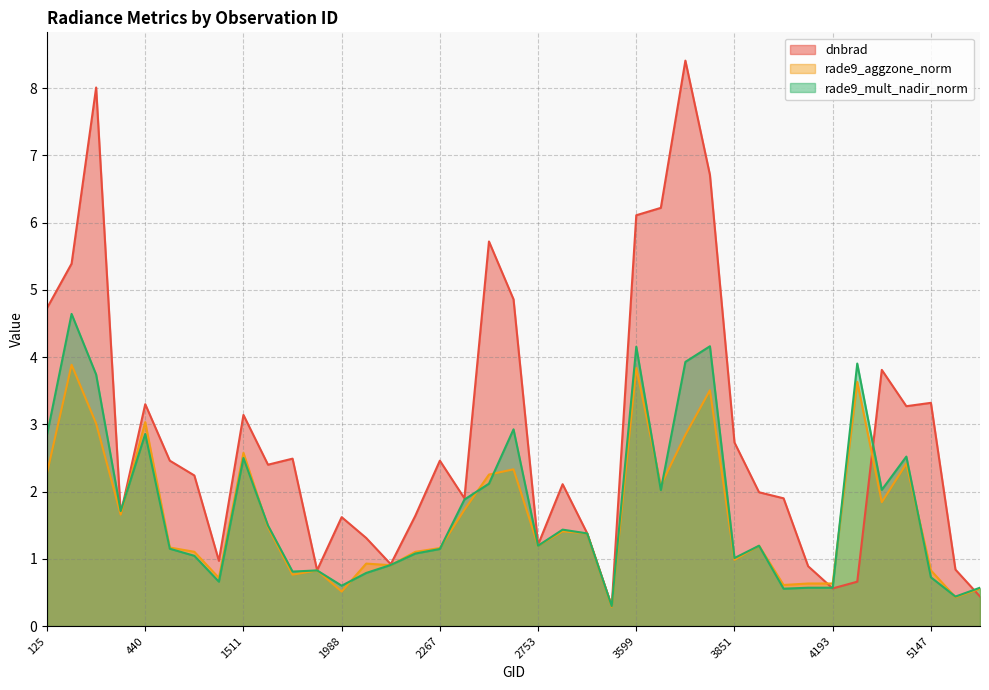

What position from the left is 3005?

22